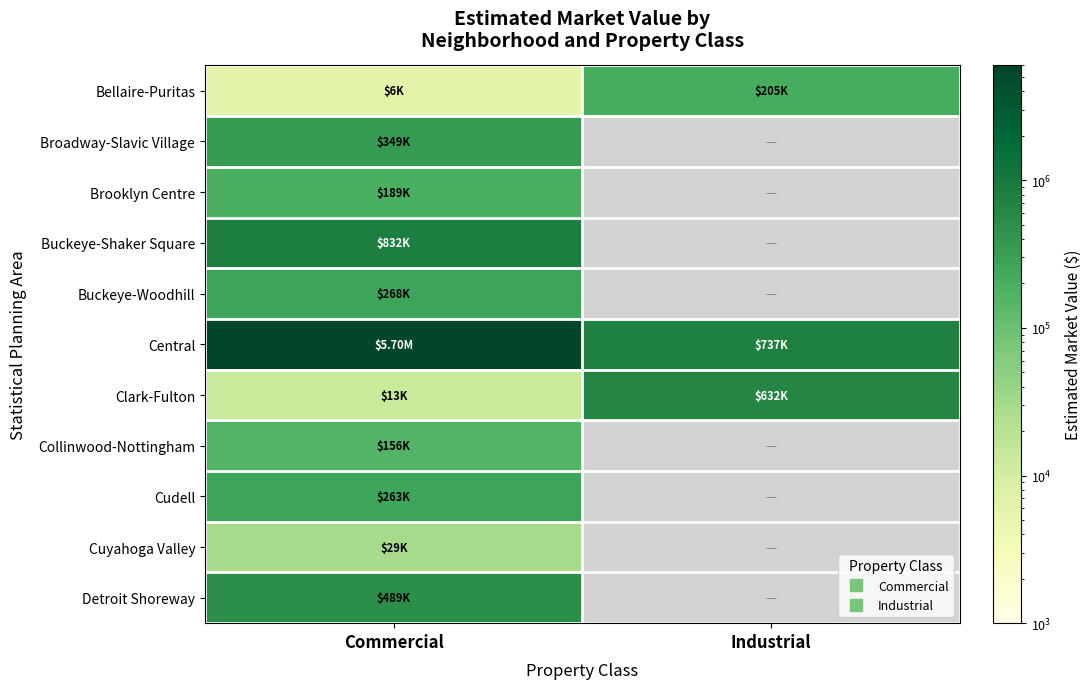

At which label is Broadway-Slavic Village closest to 348900?

Commercial